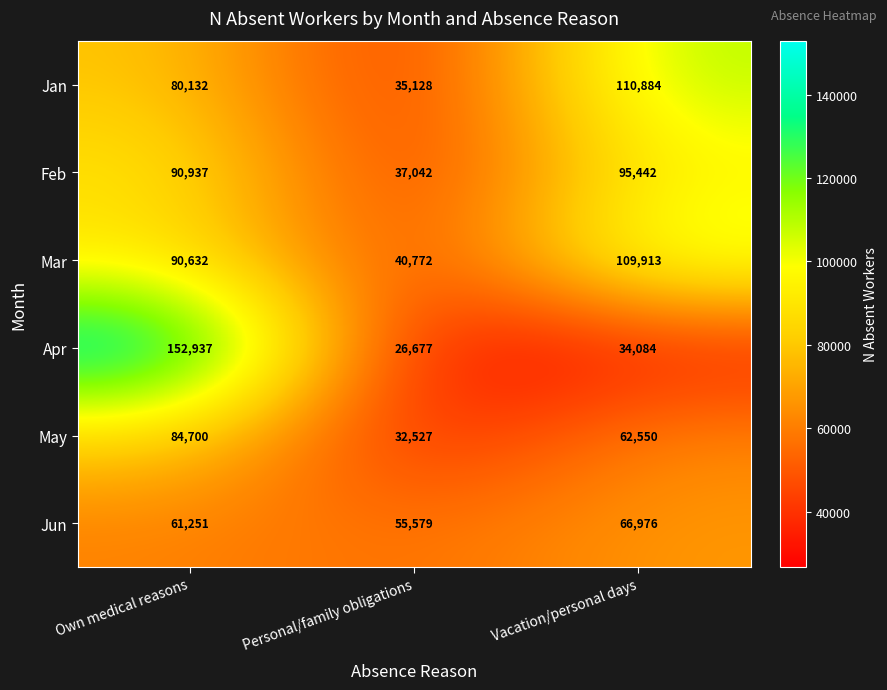

Reading left to right, list all the values displayed in this chart.

Jan: Own medical reasons=80132	Personal/family obligations=35128	Vacation/personal days=110884
Feb: Own medical reasons=90937	Personal/family obligations=37042	Vacation/personal days=95442
Mar: Own medical reasons=90632	Personal/family obligations=40772	Vacation/personal days=109913
Apr: Own medical reasons=152937	Personal/family obligations=26677	Vacation/personal days=34084
May: Own medical reasons=84700	Personal/family obligations=32527	Vacation/personal days=62550
Jun: Own medical reasons=61251	Personal/family obligations=55579	Vacation/personal days=66976